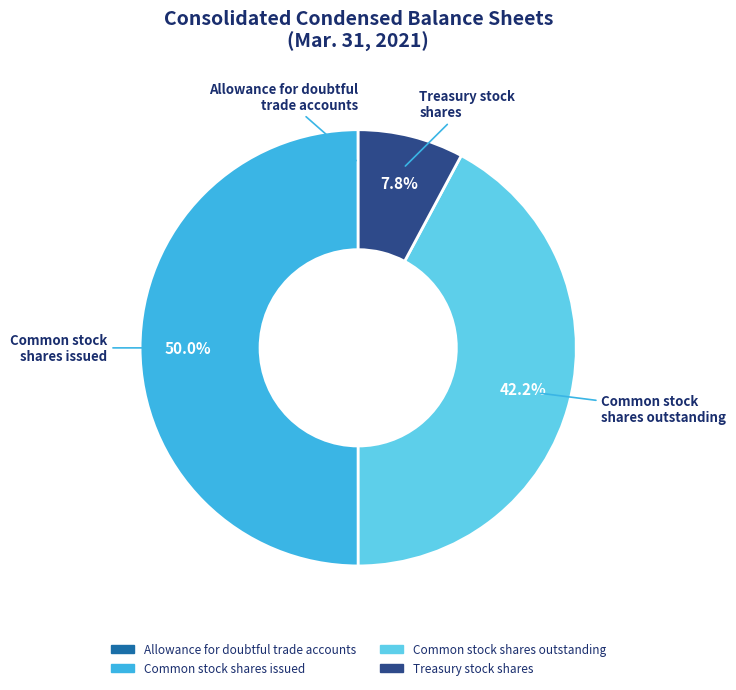

Which category has the biggest portion of the pie?

Common stock shares issued